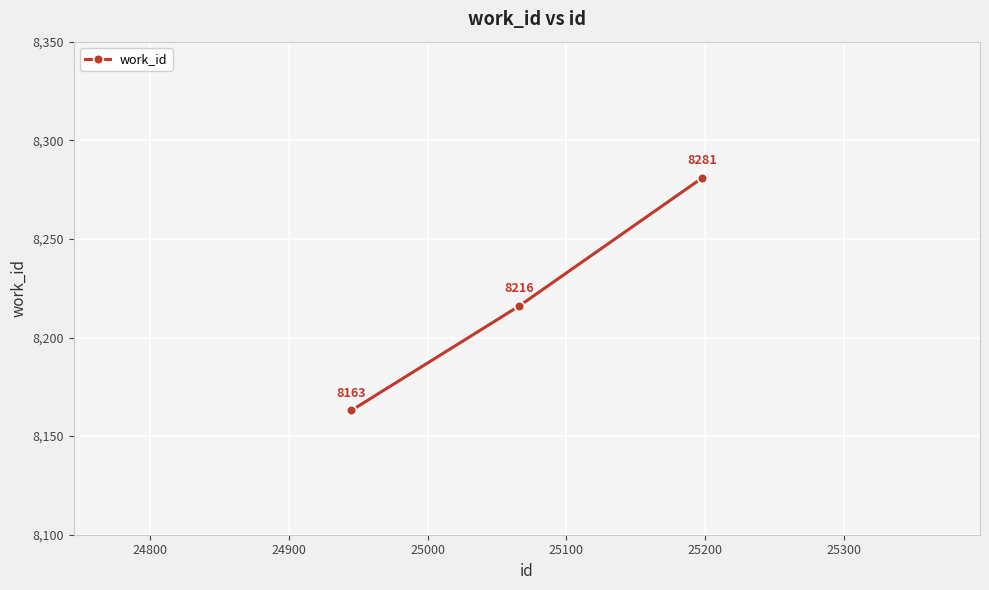

What is the value of the 3rd point from the left?

8281